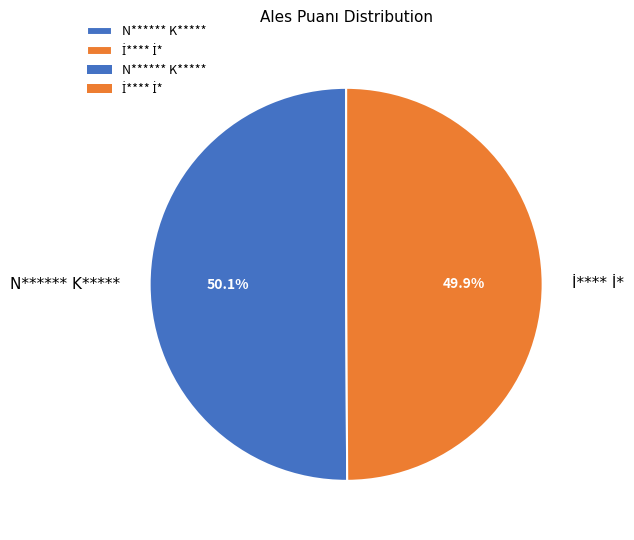

To the nearest percent, what percentage of the pie is N****** K*****?

50%